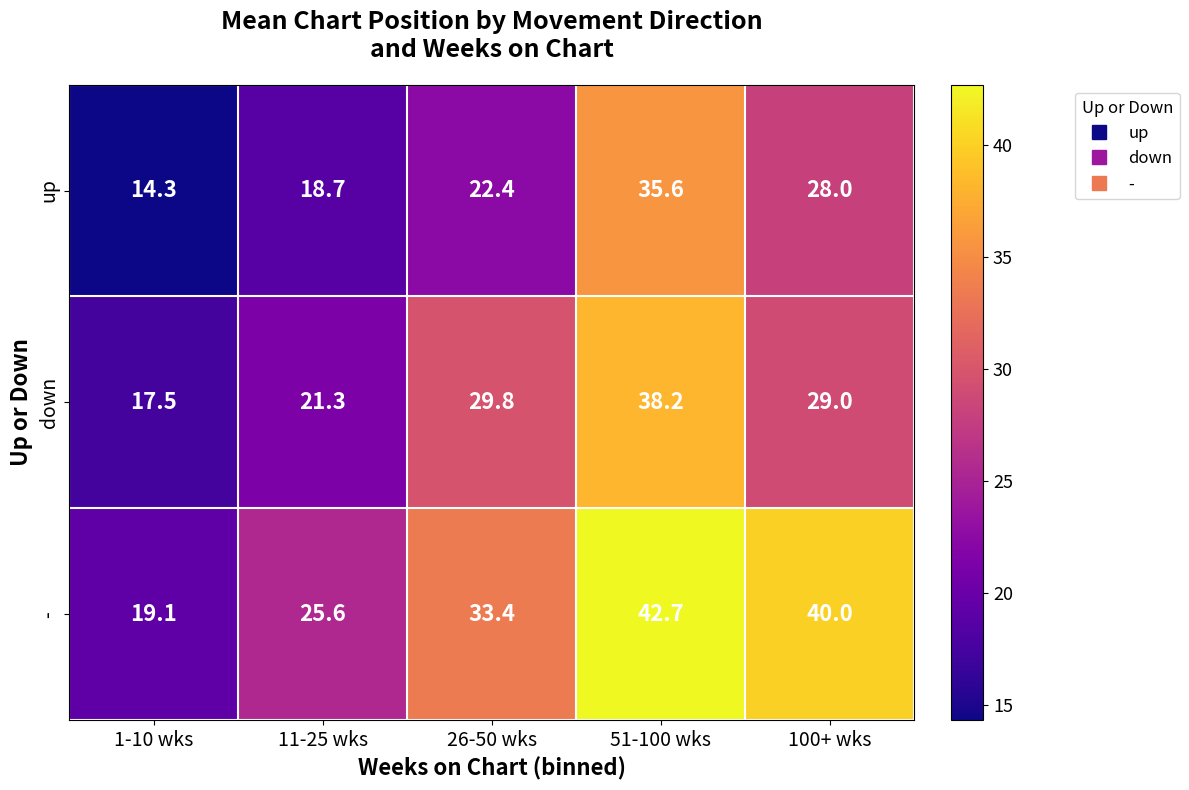

At which label is - closest to 30?

26-50 wks